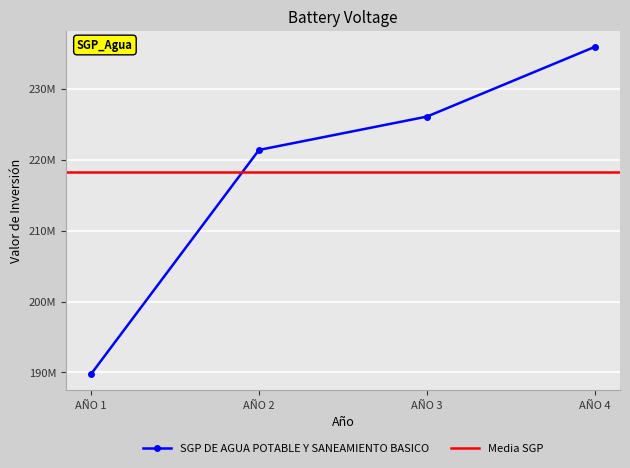

At which label does the data first exceed 226063453?

AÑO 4